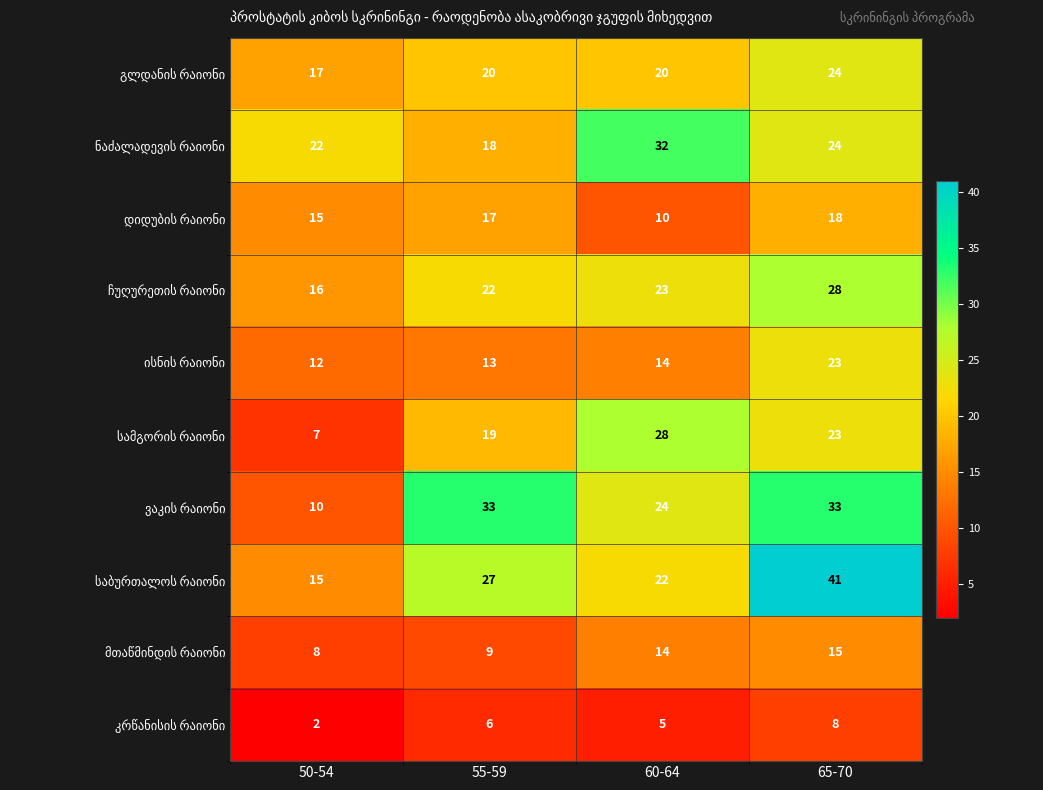

What is the maximum value shown in the chart?

41